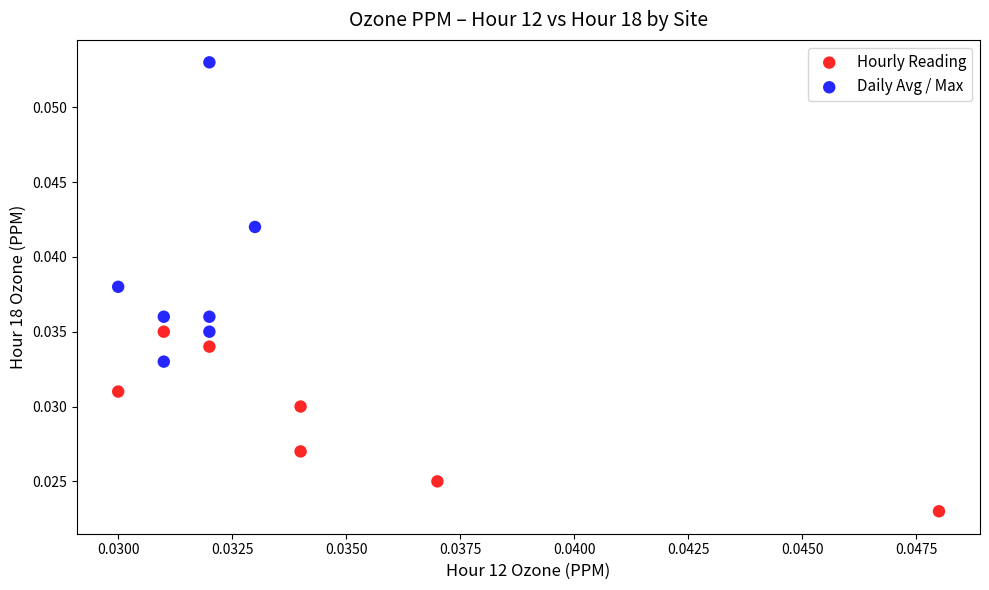

Which series contains the lowest Y value?

Hourly Reading